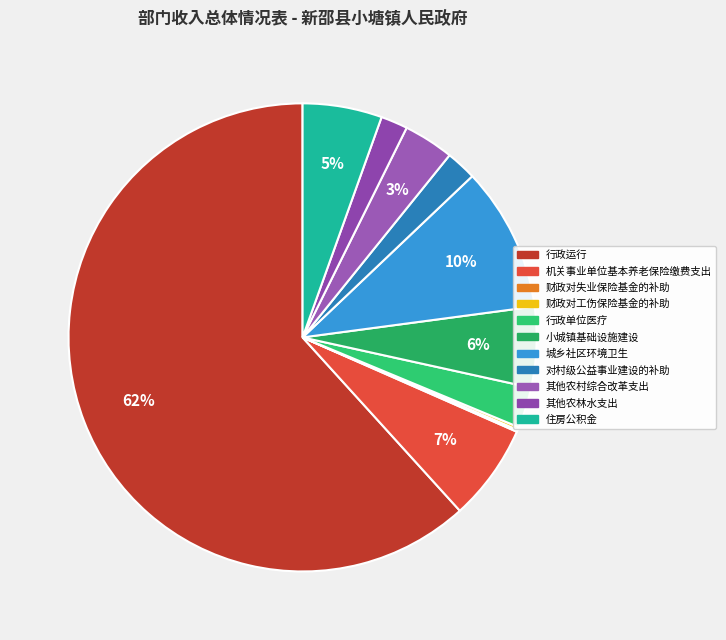

Which category has the biggest portion of the pie?

行政运行